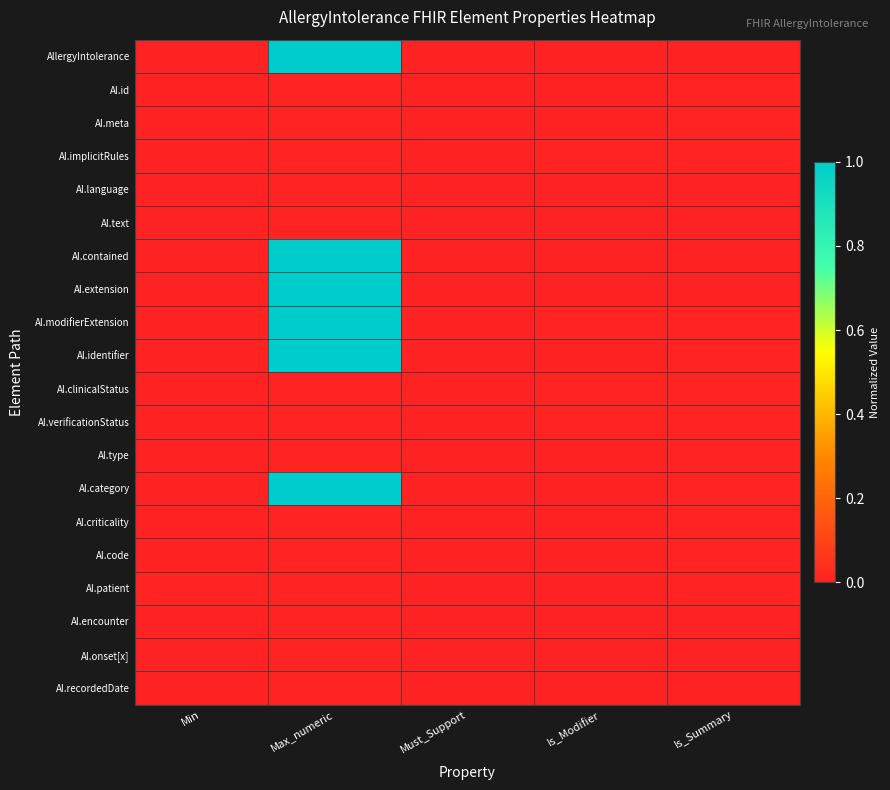

Reading right to left, extract all data points from this chart.

AllergyIntolerance: Is_Summary=0.0	Is_Modifier=0.0	Must_Support=0.0	Max_numeric=1.0	Min=0.0
AI.id: Is_Summary=0.0	Is_Modifier=0.0	Must_Support=0.0	Max_numeric=0.0	Min=0.0
AI.meta: Is_Summary=0.0	Is_Modifier=0.0	Must_Support=0.0	Max_numeric=0.0	Min=0.0
AI.implicitRules: Is_Summary=0.0	Is_Modifier=0.0	Must_Support=0.0	Max_numeric=0.0	Min=0.0
AI.language: Is_Summary=0.0	Is_Modifier=0.0	Must_Support=0.0	Max_numeric=0.0	Min=0.0
AI.text: Is_Summary=0.0	Is_Modifier=0.0	Must_Support=0.0	Max_numeric=0.0	Min=0.0
AI.contained: Is_Summary=0.0	Is_Modifier=0.0	Must_Support=0.0	Max_numeric=1.0	Min=0.0
AI.extension: Is_Summary=0.0	Is_Modifier=0.0	Must_Support=0.0	Max_numeric=1.0	Min=0.0
AI.modifierExtension: Is_Summary=0.0	Is_Modifier=0.0	Must_Support=0.0	Max_numeric=1.0	Min=0.0
AI.identifier: Is_Summary=0.0	Is_Modifier=0.0	Must_Support=0.0	Max_numeric=1.0	Min=0.0
AI.clinicalStatus: Is_Summary=0.0	Is_Modifier=0.0	Must_Support=0.0	Max_numeric=0.0	Min=0.0
AI.verificationStatus: Is_Summary=0.0	Is_Modifier=0.0	Must_Support=0.0	Max_numeric=0.0	Min=0.0
AI.type: Is_Summary=0.0	Is_Modifier=0.0	Must_Support=0.0	Max_numeric=0.0	Min=0.0
AI.category: Is_Summary=0.0	Is_Modifier=0.0	Must_Support=0.0	Max_numeric=1.0	Min=0.0
AI.criticality: Is_Summary=0.0	Is_Modifier=0.0	Must_Support=0.0	Max_numeric=0.0	Min=0.0
AI.code: Is_Summary=0.0	Is_Modifier=0.0	Must_Support=0.0	Max_numeric=0.0	Min=0.0
AI.patient: Is_Summary=0.0	Is_Modifier=0.0	Must_Support=0.0	Max_numeric=0.0	Min=0.0
AI.encounter: Is_Summary=0.0	Is_Modifier=0.0	Must_Support=0.0	Max_numeric=0.0	Min=0.0
AI.onset[x]: Is_Summary=0.0	Is_Modifier=0.0	Must_Support=0.0	Max_numeric=0.0	Min=0.0
AI.recordedDate: Is_Summary=0.0	Is_Modifier=0.0	Must_Support=0.0	Max_numeric=0.0	Min=0.0